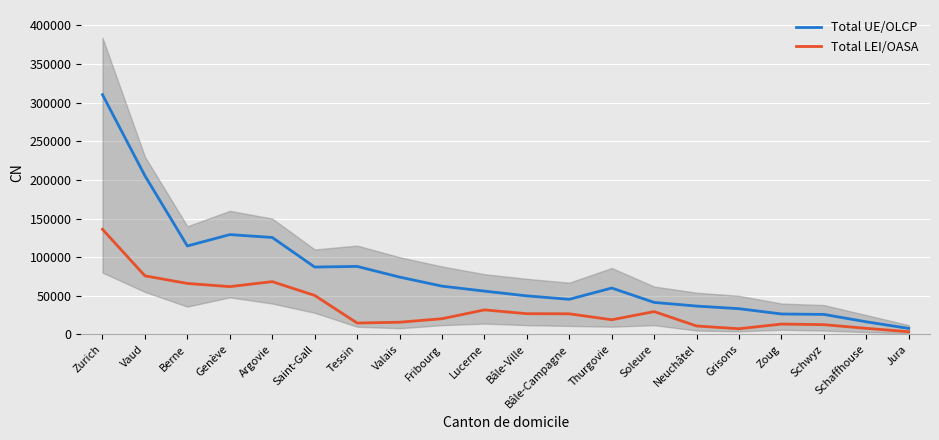

Rank the series by their average value, from highest to lowest.

Total UE/OLCP, Total LEI/OASA